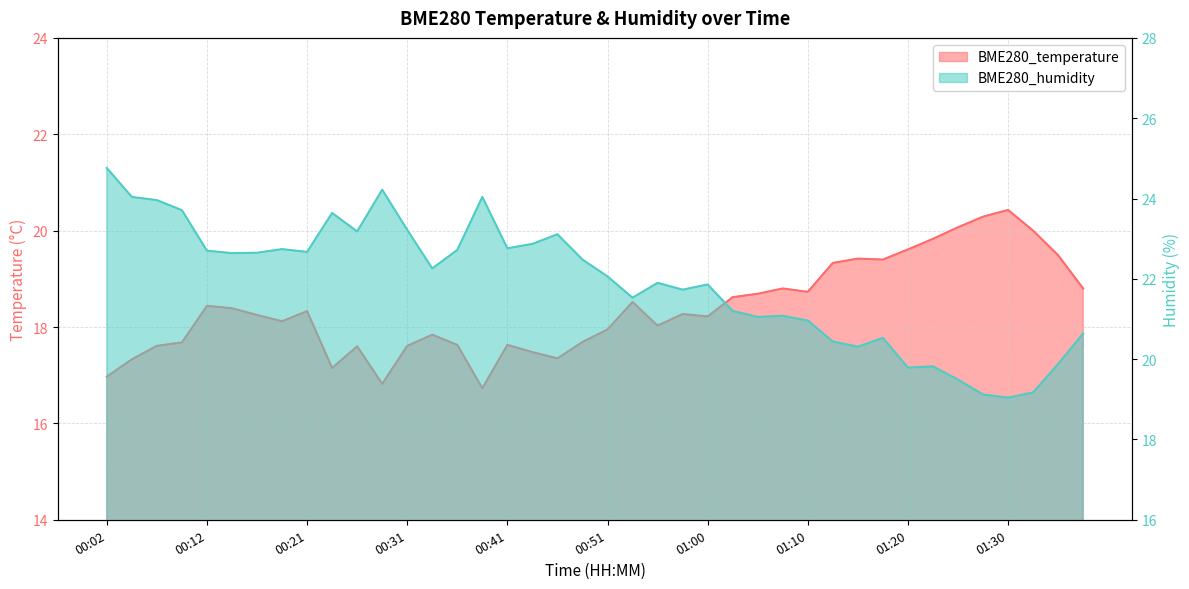

What is the average value of the BME280_temperature series?

18.4